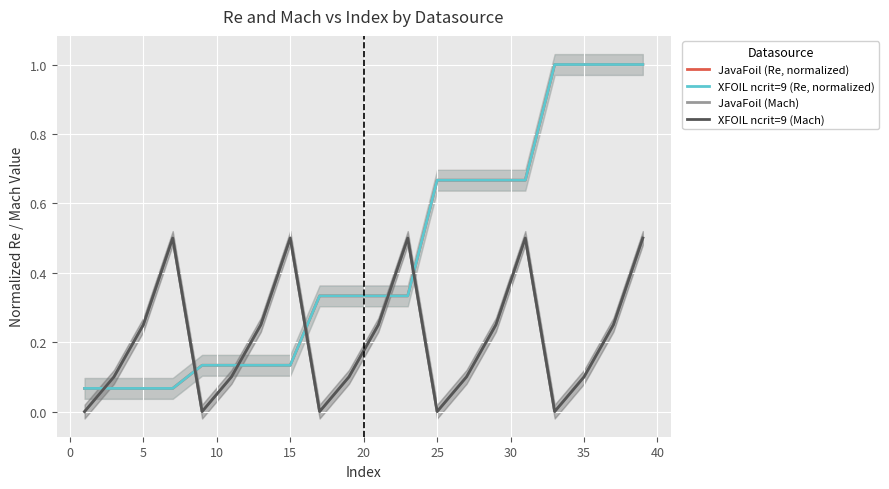

What is the difference between the second highest and second lowest values in the XFOIL ncrit=9 (Mach) series?

0.5